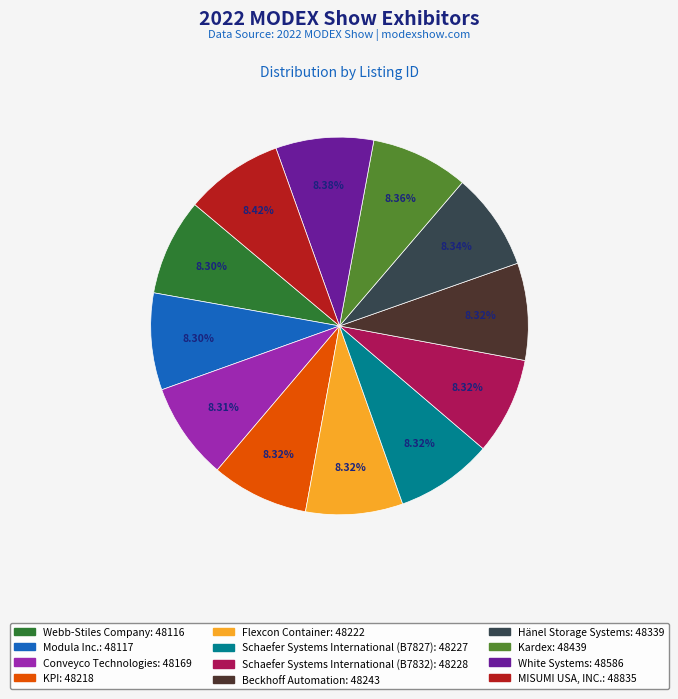

How many segments does this pie chart have?

12